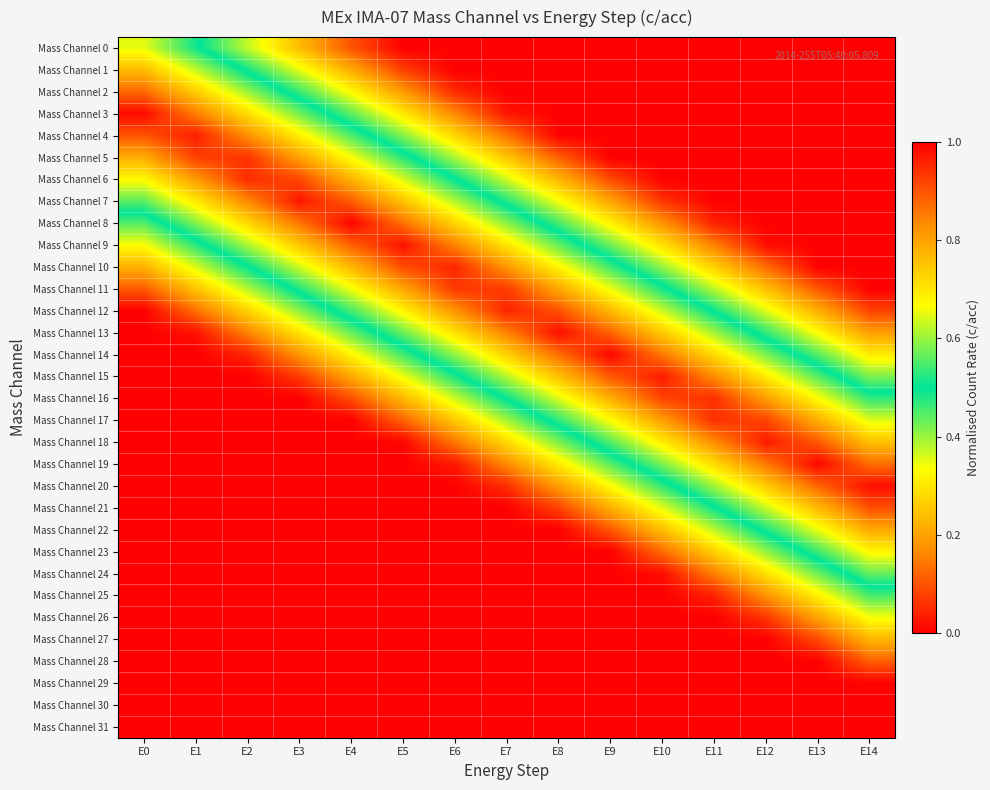

Reading left to right, list all the values displayed in this chart.

Mass Channel 0: E0=0.4	E1=0.5	E2=0.6	E3=0.8	E4=0.9	E5=1.0	E6=1.0	E7=1.0	E8=1.0	E9=1.0	E10=1.0	E11=1.0	E12=1.0	E13=1.0	E14=1.0
Mass Channel 1: E0=0.2	E1=0.4	E2=0.5	E3=0.6	E4=0.8	E5=0.9	E6=1.0	E7=1.0	E8=1.0	E9=1.0	E10=1.0	E11=1.0	E12=1.0	E13=1.0	E14=1.0
Mass Channel 2: E0=0.1	E1=0.3	E2=0.4	E3=0.5	E4=0.7	E5=0.8	E6=0.9	E7=1.0	E8=1.0	E9=1.0	E10=1.0	E11=1.0	E12=1.0	E13=1.0	E14=1.0
Mass Channel 3: E0=0.0	E1=0.1	E2=0.3	E3=0.4	E4=0.6	E5=0.7	E6=0.8	E7=1.0	E8=1.0	E9=1.0	E10=1.0	E11=1.0	E12=1.0	E13=1.0	E14=1.0
Mass Channel 4: E0=0.1	E1=0.0	E2=0.2	E3=0.3	E4=0.4	E5=0.6	E6=0.7	E7=0.9	E8=1.0	E9=1.0	E10=1.0	E11=1.0	E12=1.0	E13=1.0	E14=1.0
Mass Channel 5: E0=0.2	E1=0.1	E2=0.1	E3=0.2	E4=0.3	E5=0.5	E6=0.6	E7=0.7	E8=0.9	E9=1.0	E10=1.0	E11=1.0	E12=1.0	E13=1.0	E14=1.0
Mass Channel 6: E0=0.3	E1=0.2	E2=0.1	E3=0.1	E4=0.2	E5=0.4	E6=0.5	E7=0.6	E8=0.8	E9=0.9	E10=1.0	E11=1.0	E12=1.0	E13=1.0	E14=1.0
Mass Channel 7: E0=0.4	E1=0.3	E2=0.2	E3=0.0	E4=0.1	E5=0.2	E6=0.4	E7=0.5	E8=0.7	E9=0.8	E10=0.9	E11=1.0	E12=1.0	E13=1.0	E14=1.0
Mass Channel 8: E0=0.6	E1=0.4	E2=0.3	E3=0.1	E4=0.0	E5=0.1	E6=0.3	E7=0.4	E8=0.5	E9=0.7	E10=0.8	E11=1.0	E12=1.0	E13=1.0	E14=1.0
Mass Channel 9: E0=0.7	E1=0.5	E2=0.4	E3=0.3	E4=0.1	E5=0.0	E6=0.2	E7=0.3	E8=0.4	E9=0.6	E10=0.7	E11=0.8	E12=1.0	E13=1.0	E14=1.0
Mass Channel 10: E0=0.8	E1=0.6	E2=0.5	E3=0.4	E4=0.2	E5=0.1	E6=0.0	E7=0.2	E8=0.3	E9=0.5	E10=0.6	E11=0.7	E12=0.9	E13=1.0	E14=1.0
Mass Channel 11: E0=0.9	E1=0.8	E2=0.6	E3=0.5	E4=0.3	E5=0.2	E6=0.1	E7=0.1	E8=0.2	E9=0.3	E10=0.5	E11=0.6	E12=0.8	E13=0.9	E14=1.0
Mass Channel 12: E0=1.0	E1=0.9	E2=0.7	E3=0.6	E4=0.5	E5=0.3	E6=0.2	E7=0.0	E8=0.1	E9=0.2	E10=0.4	E11=0.5	E12=0.6	E13=0.8	E14=0.9
Mass Channel 13: E0=1.0	E1=1.0	E2=0.8	E3=0.7	E4=0.6	E5=0.4	E6=0.3	E7=0.2	E8=0.0	E9=0.1	E10=0.3	E11=0.4	E12=0.5	E13=0.7	E14=0.8
Mass Channel 14: E0=1.0	E1=1.0	E2=1.0	E3=0.8	E4=0.7	E5=0.5	E6=0.4	E7=0.3	E8=0.1	E9=0.0	E10=0.1	E11=0.3	E12=0.4	E13=0.6	E14=0.7
Mass Channel 15: E0=1.0	E1=1.0	E2=1.0	E3=0.9	E4=0.8	E5=0.7	E6=0.5	E7=0.4	E8=0.2	E9=0.1	E10=0.0	E11=0.2	E12=0.3	E13=0.4	E14=0.6
Mass Channel 16: E0=1.0	E1=1.0	E2=1.0	E3=1.0	E4=0.9	E5=0.8	E6=0.6	E7=0.5	E8=0.4	E9=0.2	E10=0.1	E11=0.1	E12=0.2	E13=0.3	E14=0.5
Mass Channel 17: E0=1.0	E1=1.0	E2=1.0	E3=1.0	E4=1.0	E5=0.9	E6=0.7	E7=0.6	E8=0.5	E9=0.3	E10=0.2	E11=0.1	E12=0.1	E13=0.2	E14=0.4
Mass Channel 18: E0=1.0	E1=1.0	E2=1.0	E3=1.0	E4=1.0	E5=1.0	E6=0.9	E7=0.7	E8=0.6	E9=0.4	E10=0.3	E11=0.2	E12=0.0	E13=0.1	E14=0.2
Mass Channel 19: E0=1.0	E1=1.0	E2=1.0	E3=1.0	E4=1.0	E5=1.0	E6=1.0	E7=0.8	E8=0.7	E9=0.6	E10=0.4	E11=0.3	E12=0.1	E13=0.0	E14=0.1
Mass Channel 20: E0=1.0	E1=1.0	E2=1.0	E3=1.0	E4=1.0	E5=1.0	E6=1.0	E7=0.9	E8=0.8	E9=0.7	E10=0.5	E11=0.4	E12=0.3	E13=0.1	E14=0.0
Mass Channel 21: E0=1.0	E1=1.0	E2=1.0	E3=1.0	E4=1.0	E5=1.0	E6=1.0	E7=1.0	E8=0.9	E9=0.8	E10=0.6	E11=0.5	E12=0.4	E13=0.2	E14=0.1
Mass Channel 22: E0=1.0	E1=1.0	E2=1.0	E3=1.0	E4=1.0	E5=1.0	E6=1.0	E7=1.0	E8=1.0	E9=0.9	E10=0.8	E11=0.6	E12=0.5	E13=0.3	E14=0.2
Mass Channel 23: E0=1.0	E1=1.0	E2=1.0	E3=1.0	E4=1.0	E5=1.0	E6=1.0	E7=1.0	E8=1.0	E9=1.0	E10=0.9	E11=0.7	E12=0.6	E13=0.5	E14=0.3
Mass Channel 24: E0=1.0	E1=1.0	E2=1.0	E3=1.0	E4=1.0	E5=1.0	E6=1.0	E7=1.0	E8=1.0	E9=1.0	E10=1.0	E11=0.8	E12=0.7	E13=0.6	E14=0.4
Mass Channel 25: E0=1.0	E1=1.0	E2=1.0	E3=1.0	E4=1.0	E5=1.0	E6=1.0	E7=1.0	E8=1.0	E9=1.0	E10=1.0	E11=1.0	E12=0.8	E13=0.7	E14=0.5
Mass Channel 26: E0=1.0	E1=1.0	E2=1.0	E3=1.0	E4=1.0	E5=1.0	E6=1.0	E7=1.0	E8=1.0	E9=1.0	E10=1.0	E11=1.0	E12=0.9	E13=0.8	E14=0.7
Mass Channel 27: E0=1.0	E1=1.0	E2=1.0	E3=1.0	E4=1.0	E5=1.0	E6=1.0	E7=1.0	E8=1.0	E9=1.0	E10=1.0	E11=1.0	E12=1.0	E13=0.9	E14=0.8
Mass Channel 28: E0=1.0	E1=1.0	E2=1.0	E3=1.0	E4=1.0	E5=1.0	E6=1.0	E7=1.0	E8=1.0	E9=1.0	E10=1.0	E11=1.0	E12=1.0	E13=1.0	E14=0.9
Mass Channel 29: E0=1.0	E1=1.0	E2=1.0	E3=1.0	E4=1.0	E5=1.0	E6=1.0	E7=1.0	E8=1.0	E9=1.0	E10=1.0	E11=1.0	E12=1.0	E13=1.0	E14=1.0
Mass Channel 30: E0=1.0	E1=1.0	E2=1.0	E3=1.0	E4=1.0	E5=1.0	E6=1.0	E7=1.0	E8=1.0	E9=1.0	E10=1.0	E11=1.0	E12=1.0	E13=1.0	E14=1.0
Mass Channel 31: E0=1.0	E1=1.0	E2=1.0	E3=1.0	E4=1.0	E5=1.0	E6=1.0	E7=1.0	E8=1.0	E9=1.0	E10=1.0	E11=1.0	E12=1.0	E13=1.0	E14=1.0